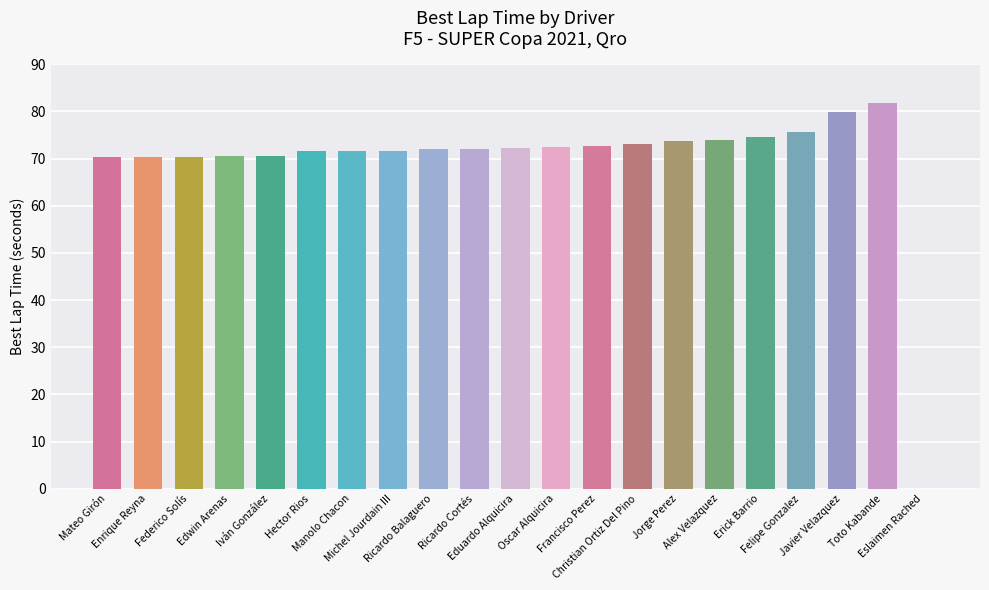

What is the average value?

69.5